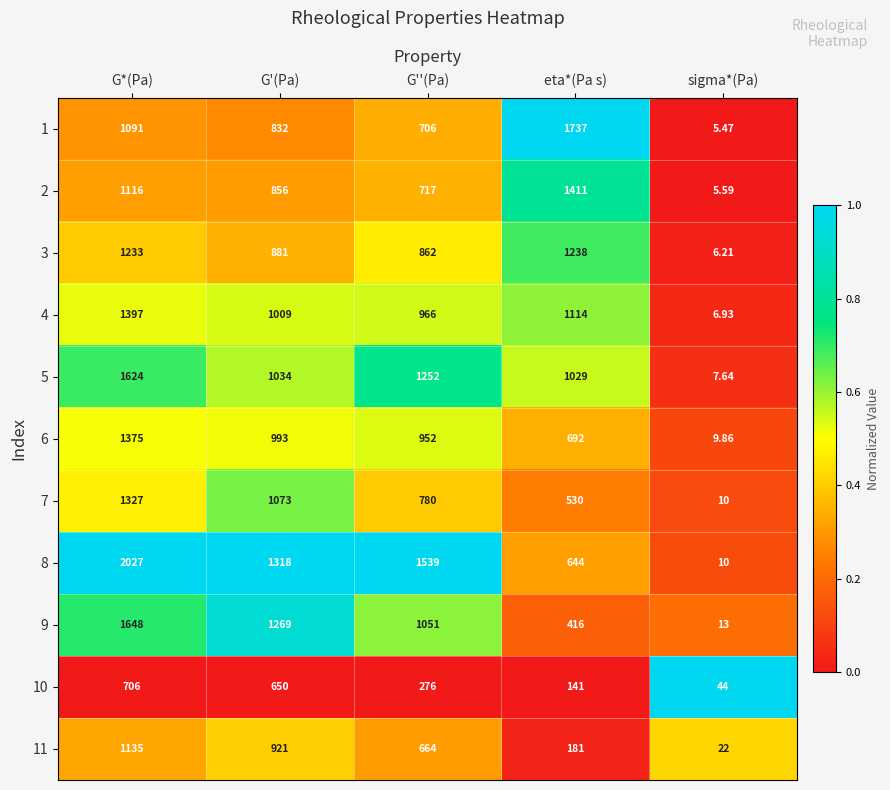

Which category has the highest value across all series?

G*(Pa)